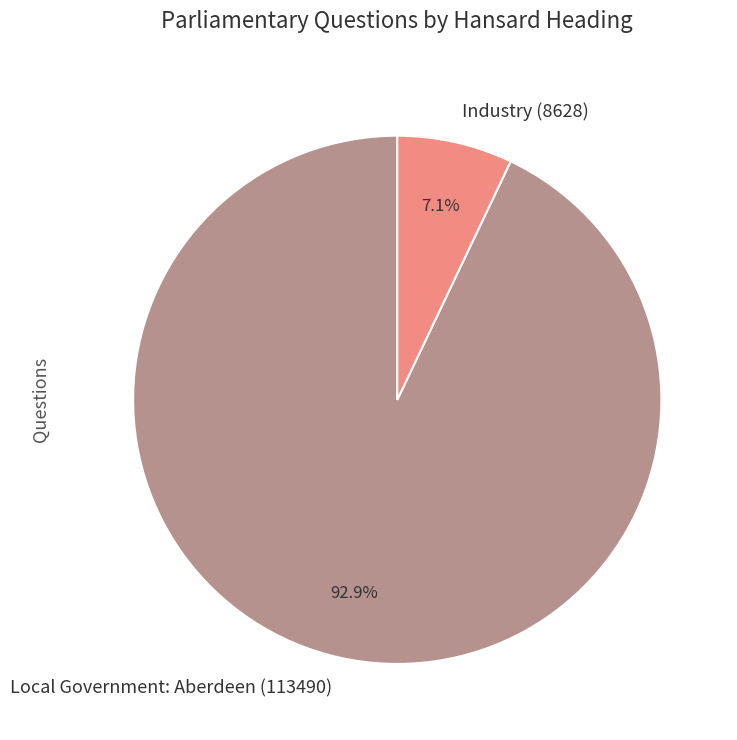

Which category accounts for the majority?

Local Government: Aberdeen (113490)